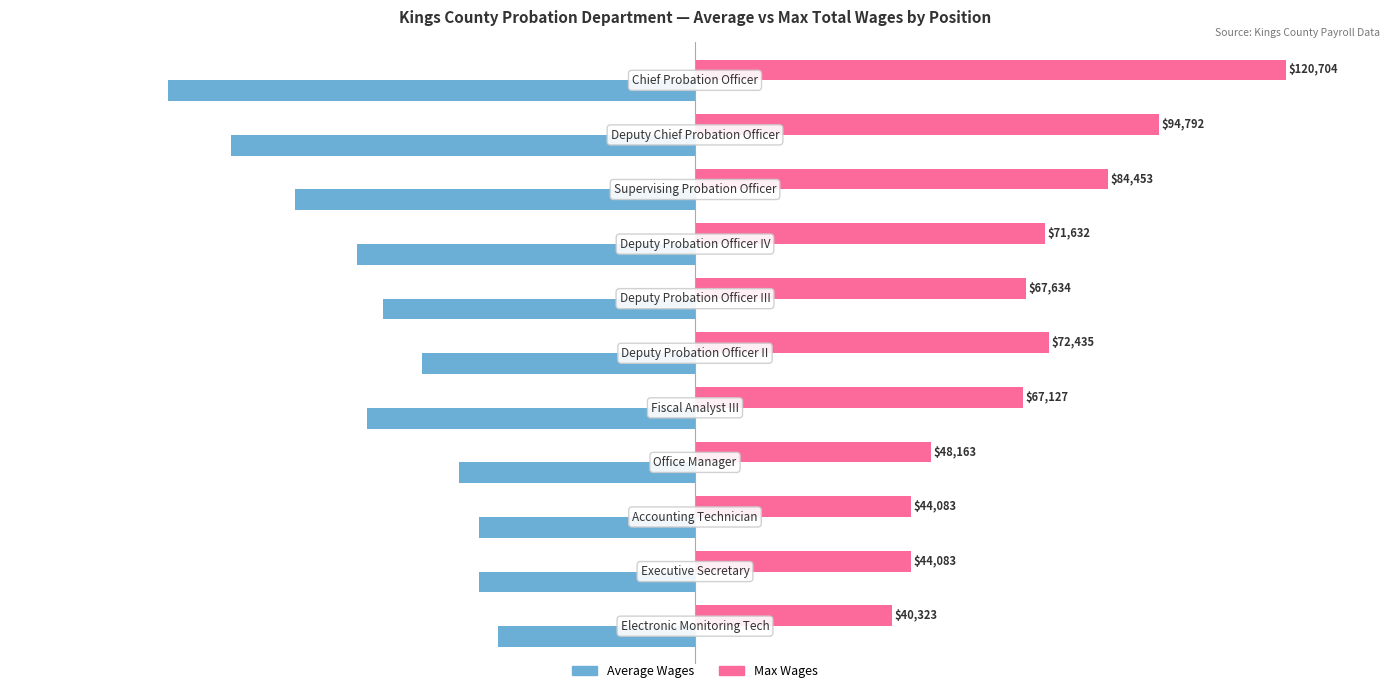

Which series has the largest range (max minus min)?

Max Wages